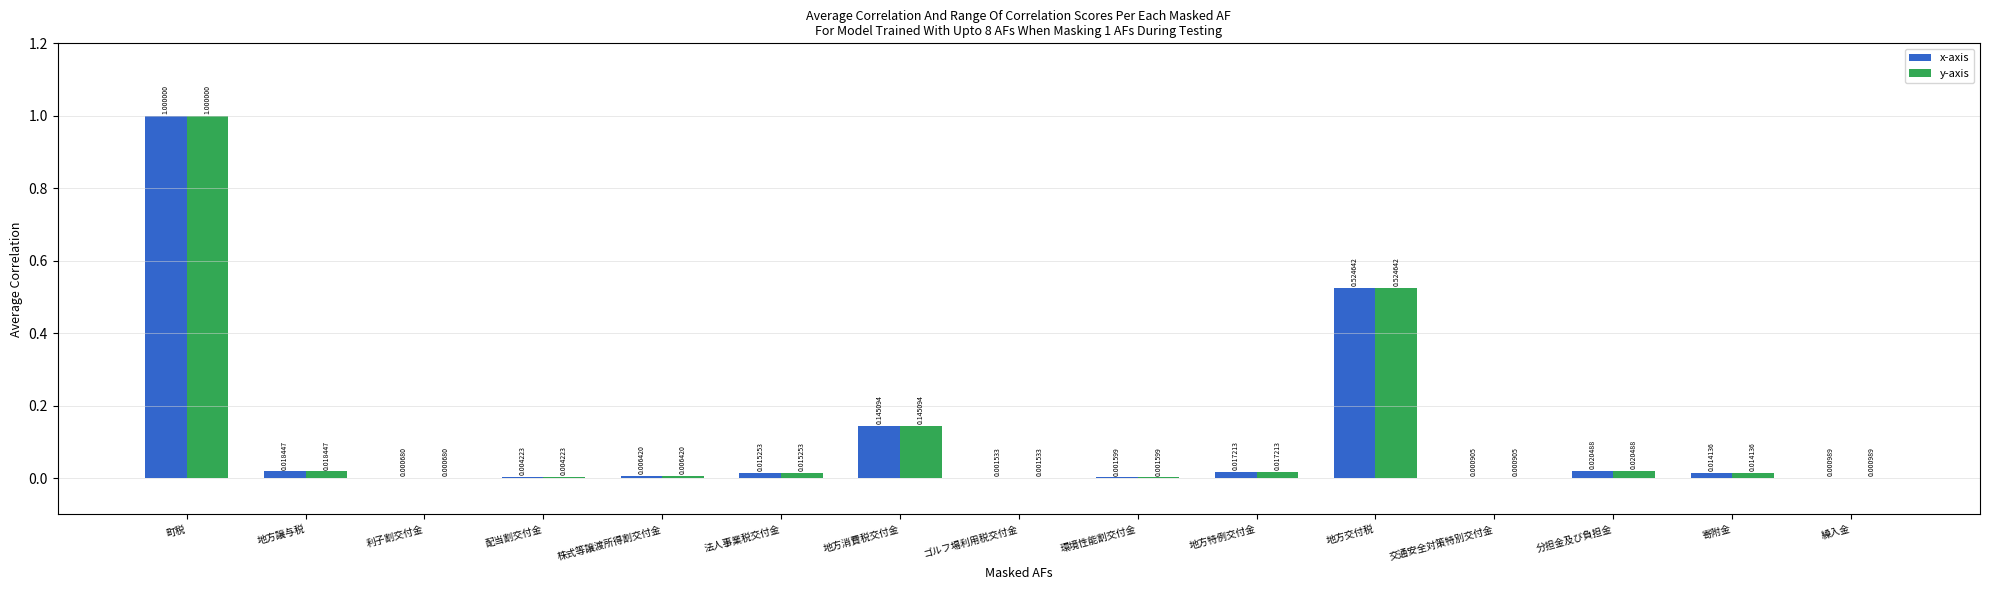

At which label is x-axis closest to 0?

利子割交付金